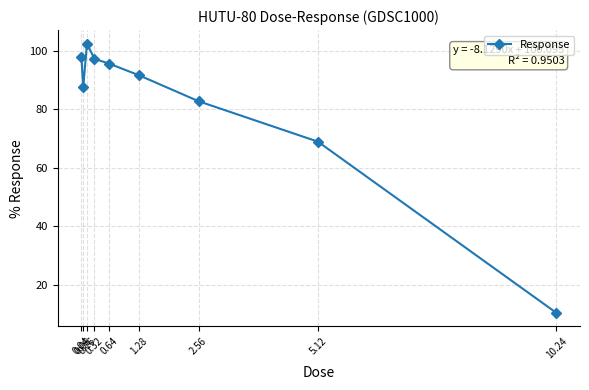

True or false: there are more than 2 points higher than both neighbors.

False